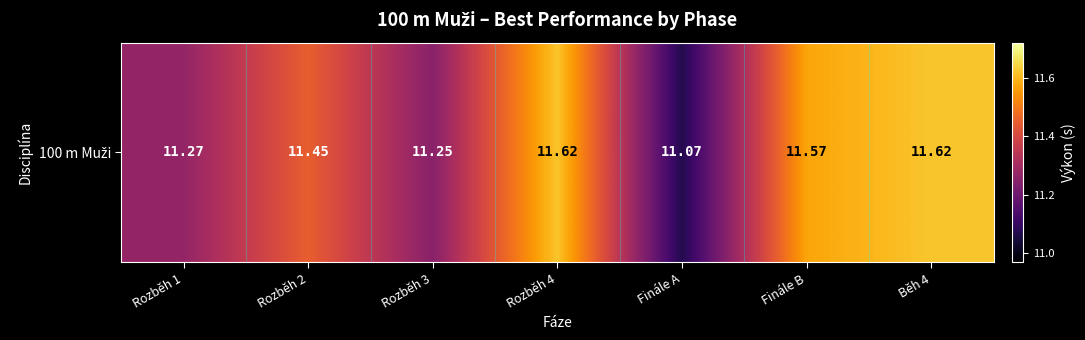

At which label is the value closest to 11?

Finále A